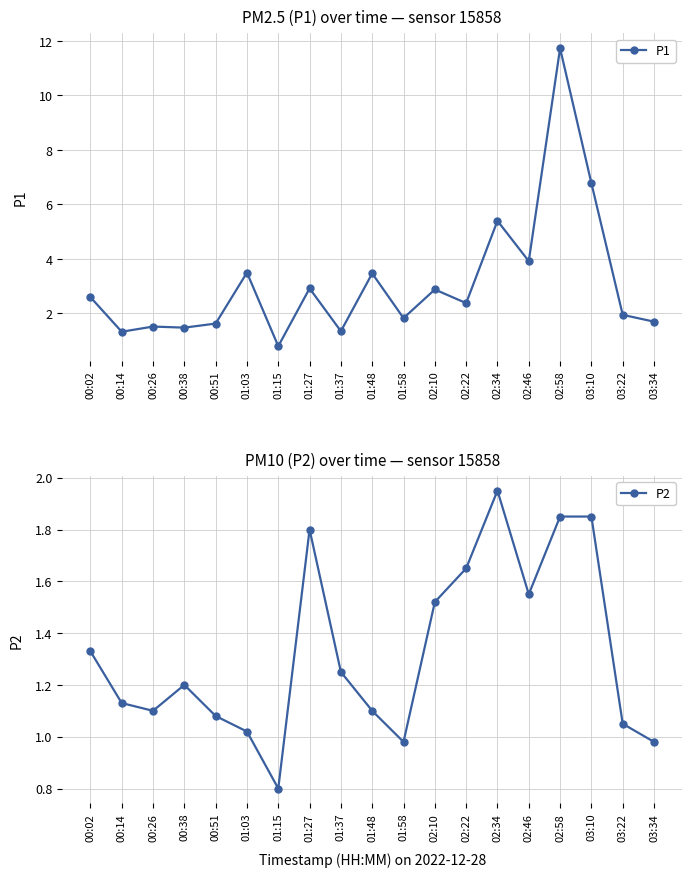

Which category has the lowest value across all series?

01:15